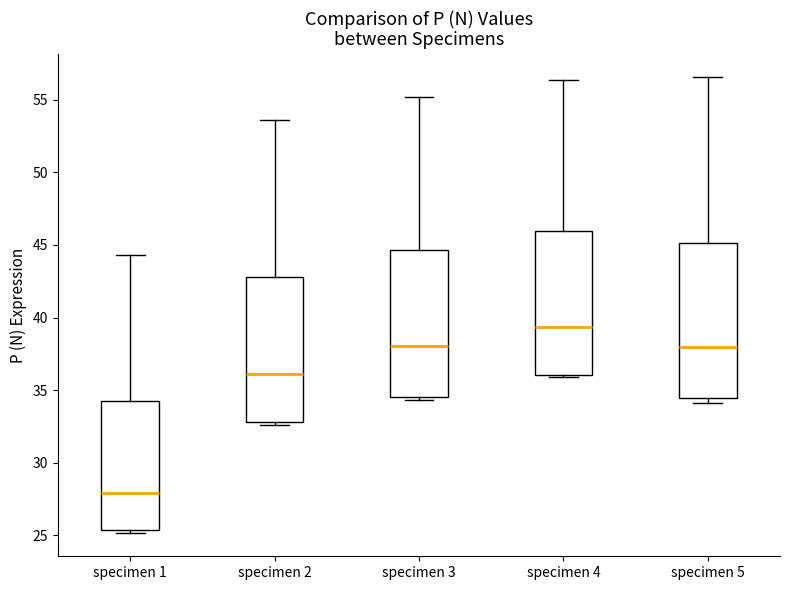

Reading left to right, transcribe this box plot: for each box, give where its median line is, the range the box spans, and where its two whiskers end, as read against the y-axis. The values are not printed on the chart, so give them approximately, as read against the axis.

specimen 1: median 28.0, box 25.5 to 34.5, whiskers 25.0 to 44.5
specimen 2: median 36.0, box 33.0 to 43.0, whiskers 32.5 to 53.5
specimen 3: median 38.0, box 34.5 to 44.5, whiskers 34.5 (just below the box's lower edge) to 55.0
specimen 4: median 39.5, box 36.0 to 46.0, whiskers 36.0 (just below the box's lower edge) to 56.5
specimen 5: median 38.0, box 34.5 to 45.0, whiskers 34.0 to 56.5